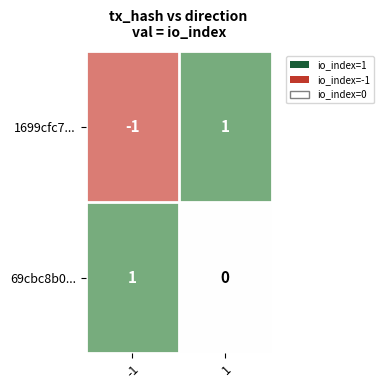

What is the smallest value displayed?

-1